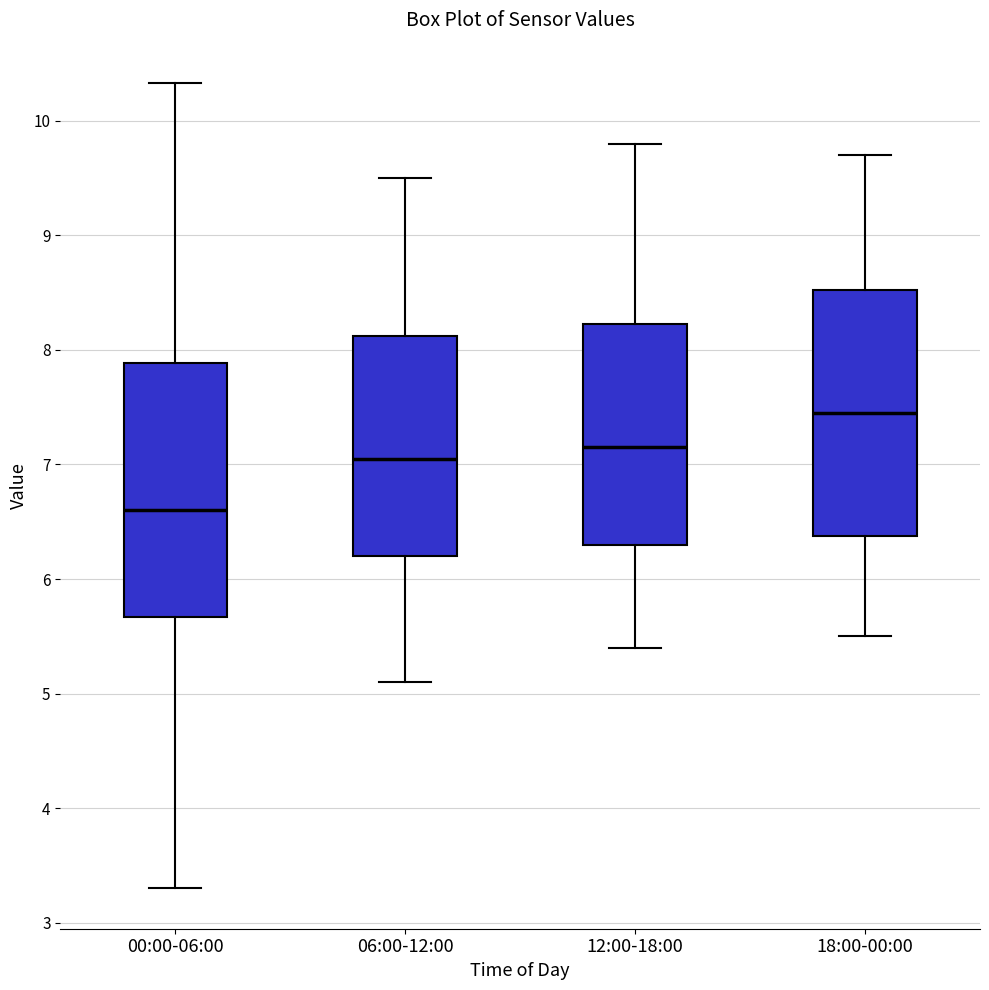

Reading left to right, read every box against the y-axis: the position of its median line, the range the box covers, and the ends of its whiskers. The values are not printed on the chart, so give them approximately, as read against the axis.

00:00-06:00: median 6.6, box 5.7 to 7.9, whiskers 3.3 to 10.3
06:00-12:00: median 7.1, box 6.2 to 8.1, whiskers 5.1 to 9.5
12:00-18:00: median 7.2, box 6.3 to 8.2, whiskers 5.4 to 9.8
18:00-00:00: median 7.5, box 6.4 to 8.5, whiskers 5.5 to 9.7